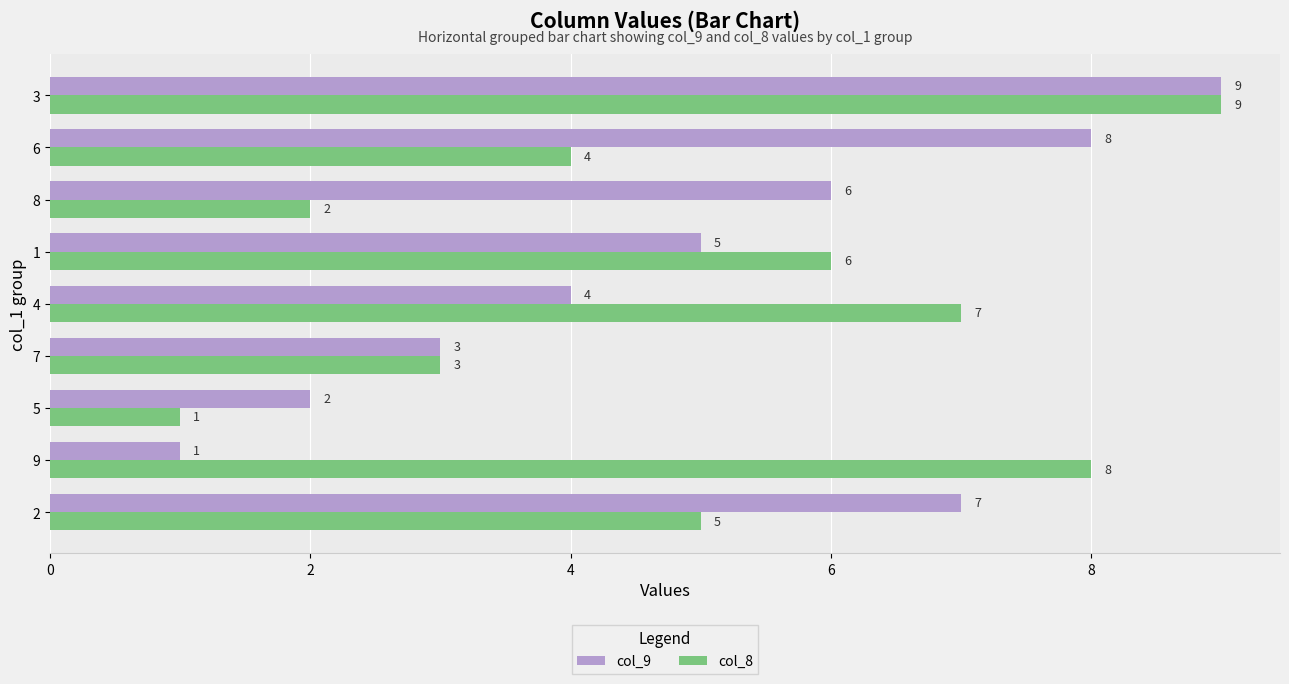

How many data points does each series have?

9